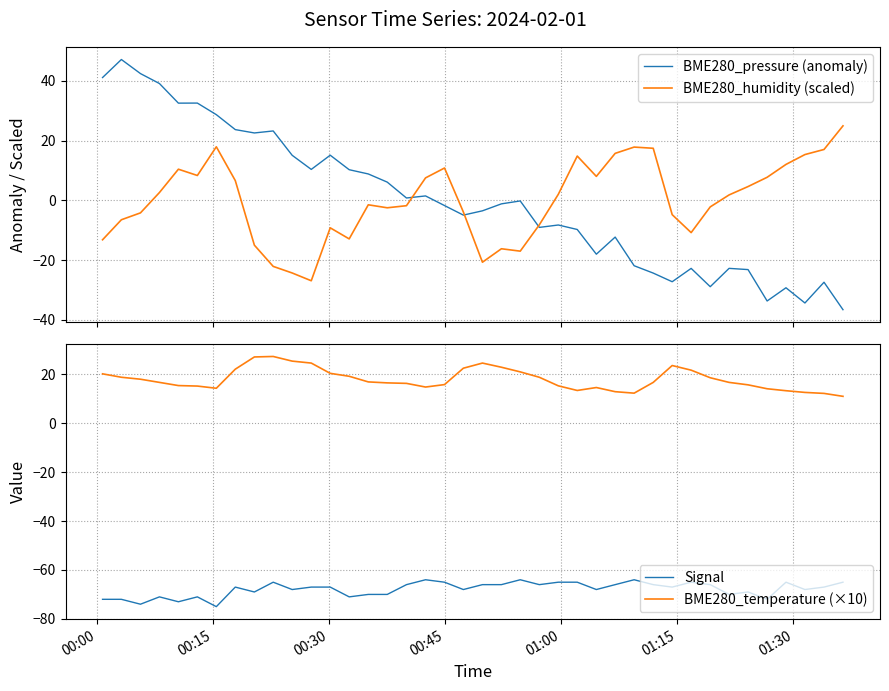

What is the minimum value for BME280_humidity (scaled)?

-26.9